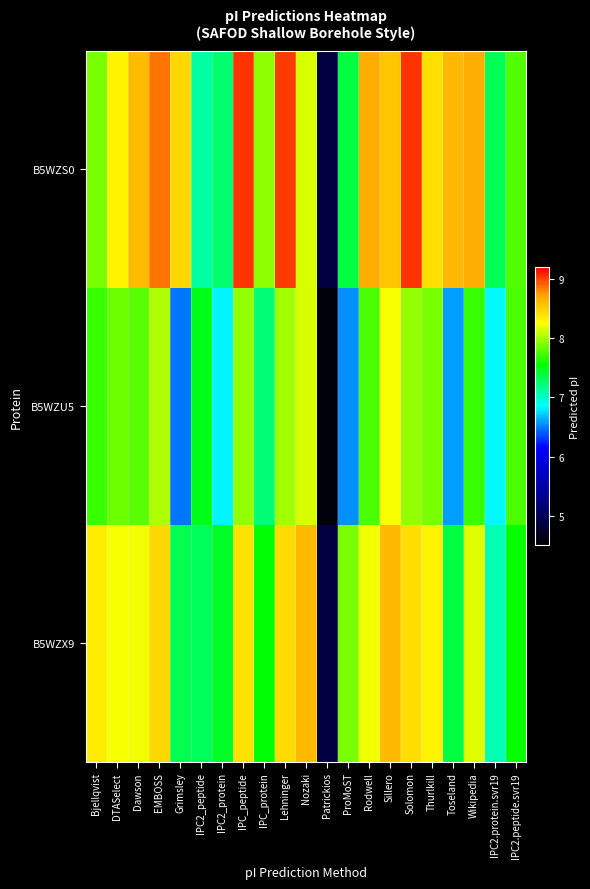

Rank the series by their average value, from lowest to highest.

B5WZU5, B5WZX9, B5WZS0